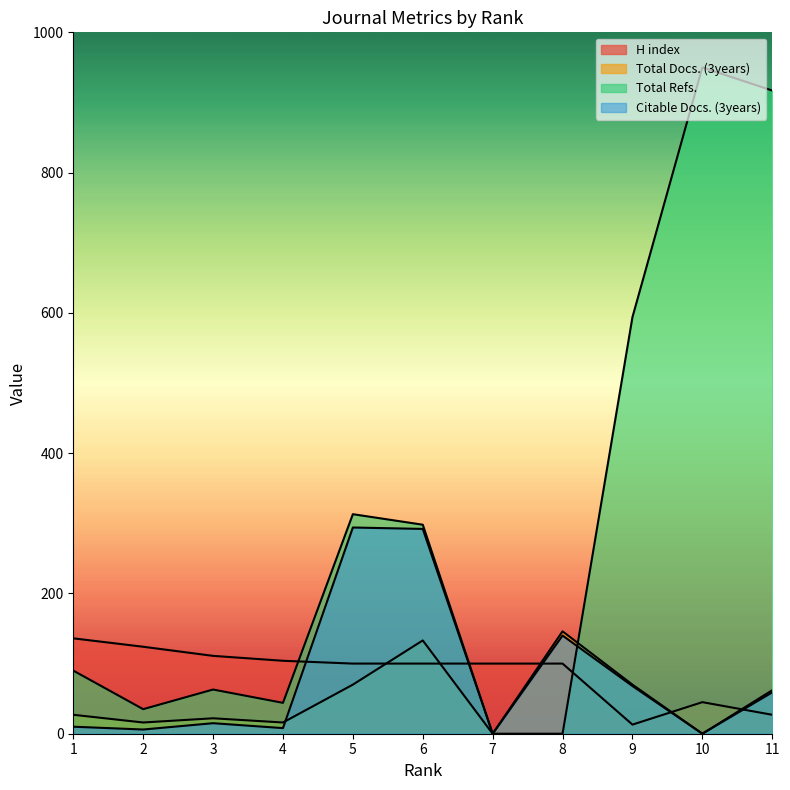

In H index, how many points are lower than both neighbors (excluding endpoints)?

1